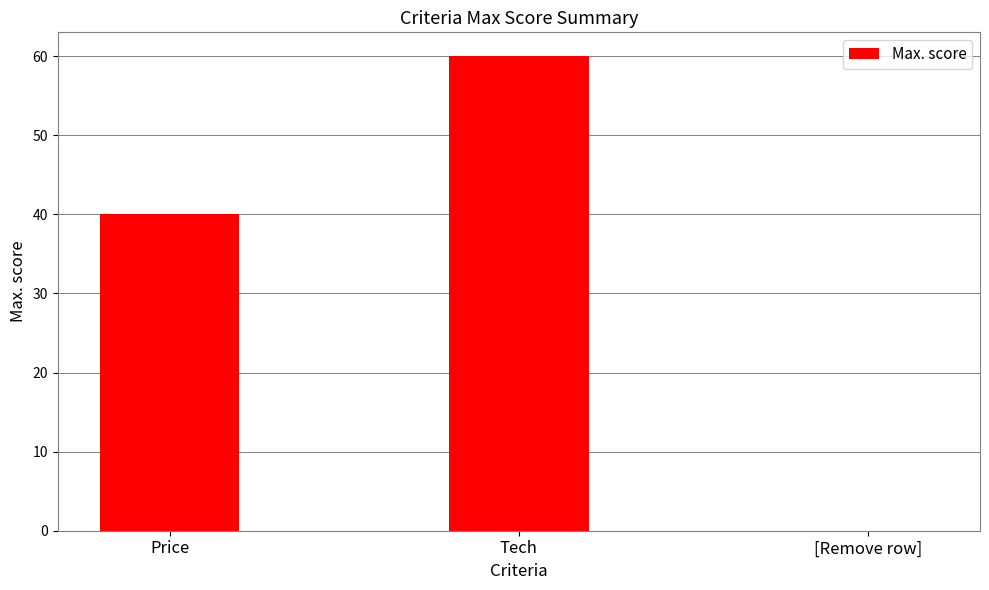

True or false: the data shows 60 at Tech.

True